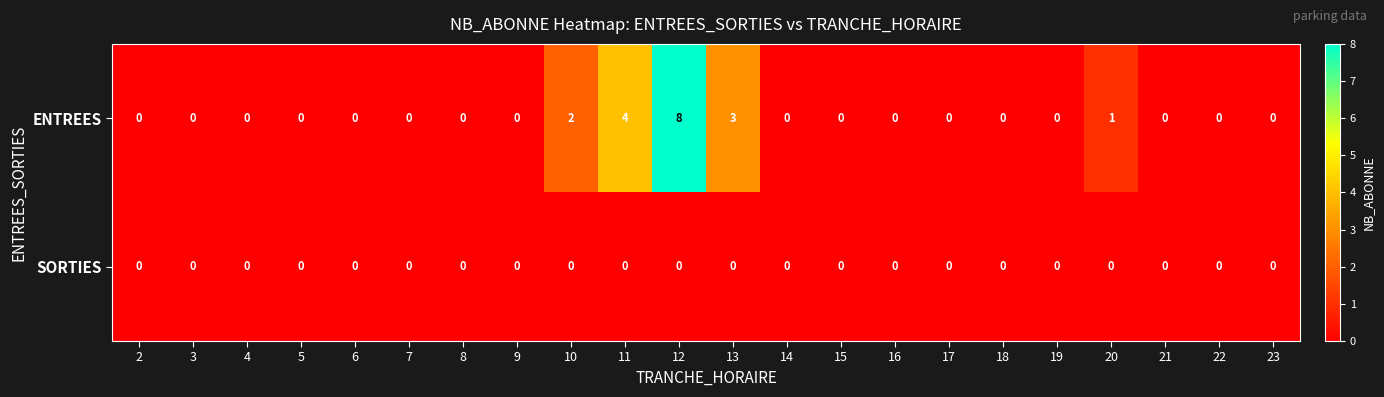

The value of SORTIES at 18 is 0. True or false?

True